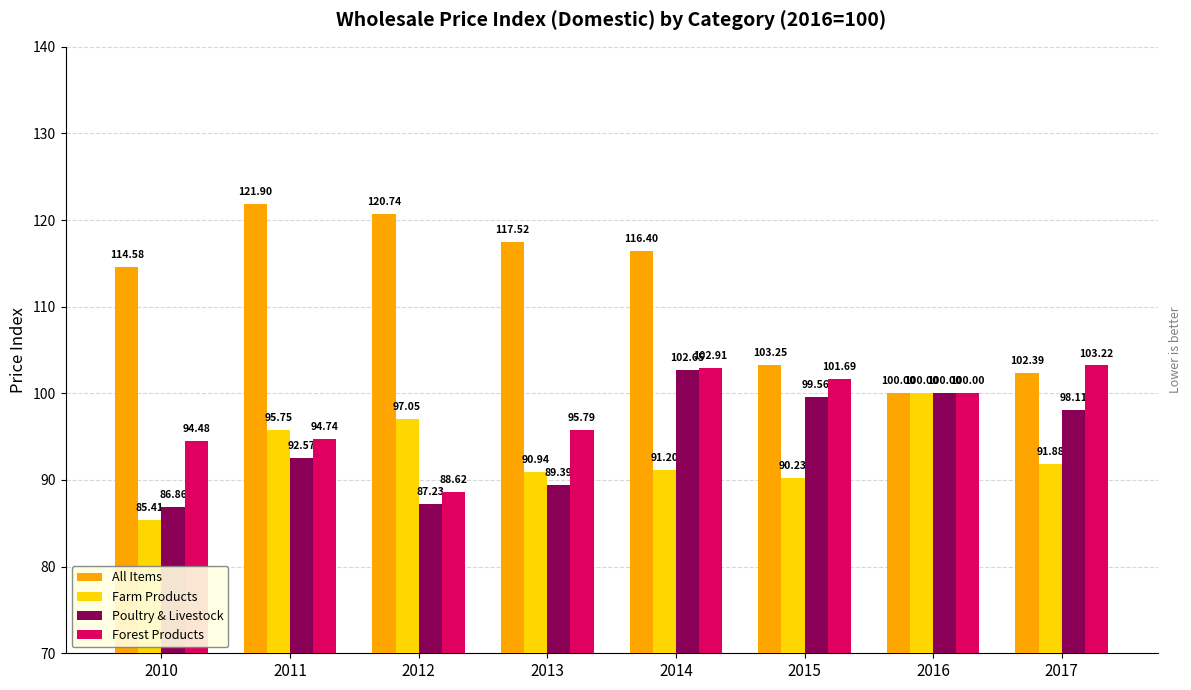

List the series in order of their peak value, lowest first.

Farm Products, Poultry & Livestock, Forest Products, All Items